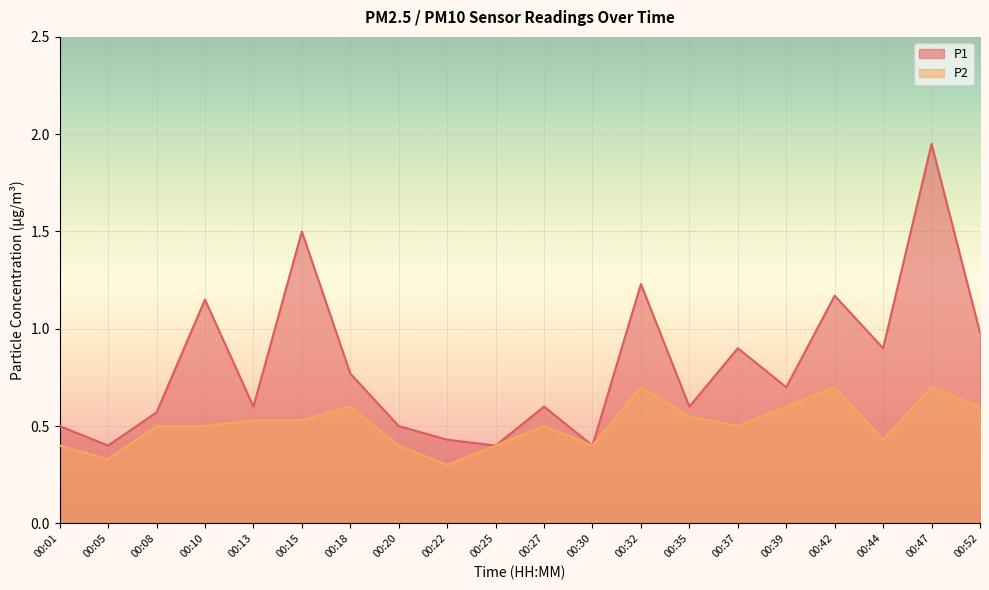

What is the total value across all series at 00:30?

0.8